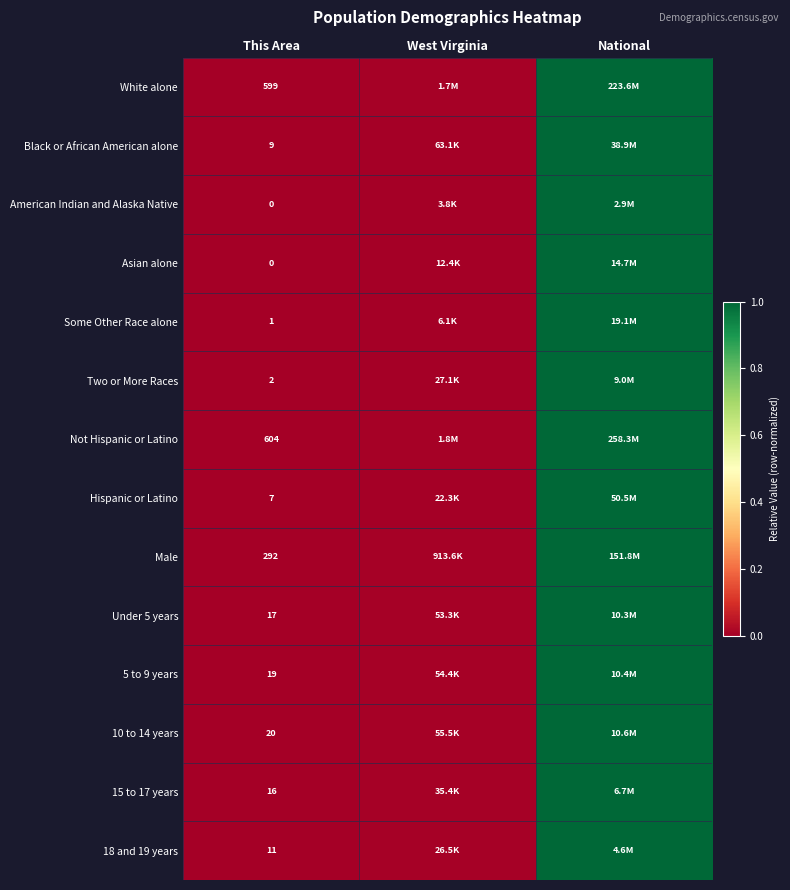

Is it true that American Indian and Alaska Native equals 0.0 at West Virginia?

False